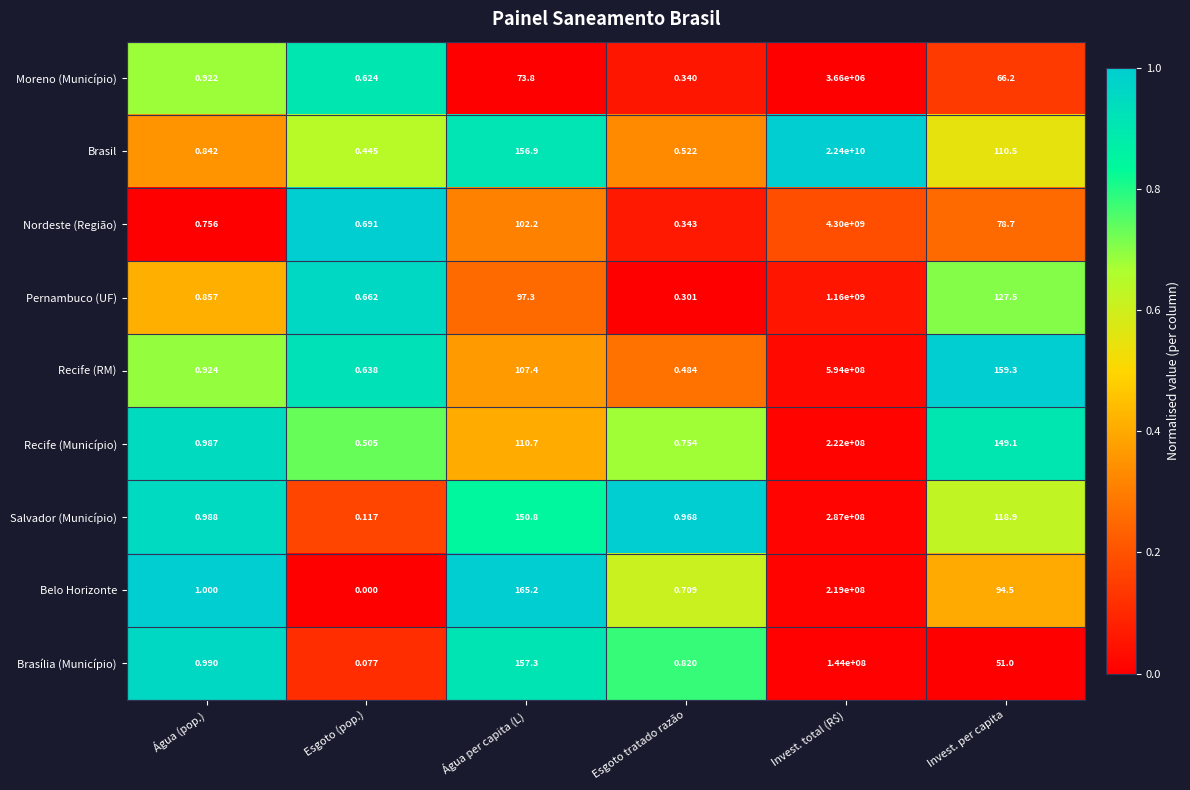

Which series has the largest total across all categories?

Brasil